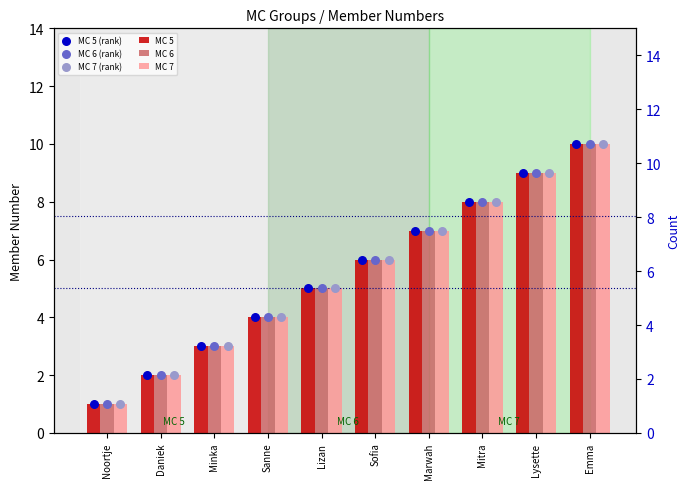

Which series reaches the maximum Y coordinate?

MC 5